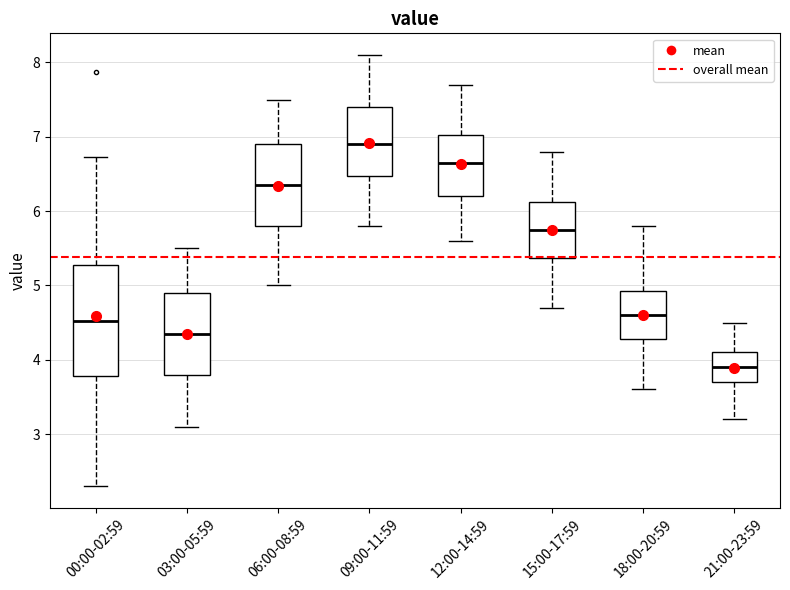

Reading left to right, read every box against the y-axis: the position of its median line, the range the box covers, and the ends of its whiskers. The values are not printed on the chart, so give them approximately, as read against the axis.

00:00-02:59: median 4.5, box 3.8 to 5.3, whiskers 2.3 to 6.7
03:00-05:59: median 4.4, box 3.8 to 4.9, whiskers 3.1 to 5.5
06:00-08:59: median 6.4, box 5.8 to 6.9, whiskers 5.0 to 7.5
09:00-11:59: median 6.9, box 6.5 to 7.4, whiskers 5.8 to 8.1
12:00-14:59: median 6.7, box 6.2 to 7.0, whiskers 5.6 to 7.7
15:00-17:59: median 5.8, box 5.4 to 6.1, whiskers 4.7 to 6.8
18:00-20:59: median 4.6, box 4.3 to 4.9, whiskers 3.6 to 5.8
21:00-23:59: median 3.9, box 3.7 to 4.1, whiskers 3.2 to 4.5